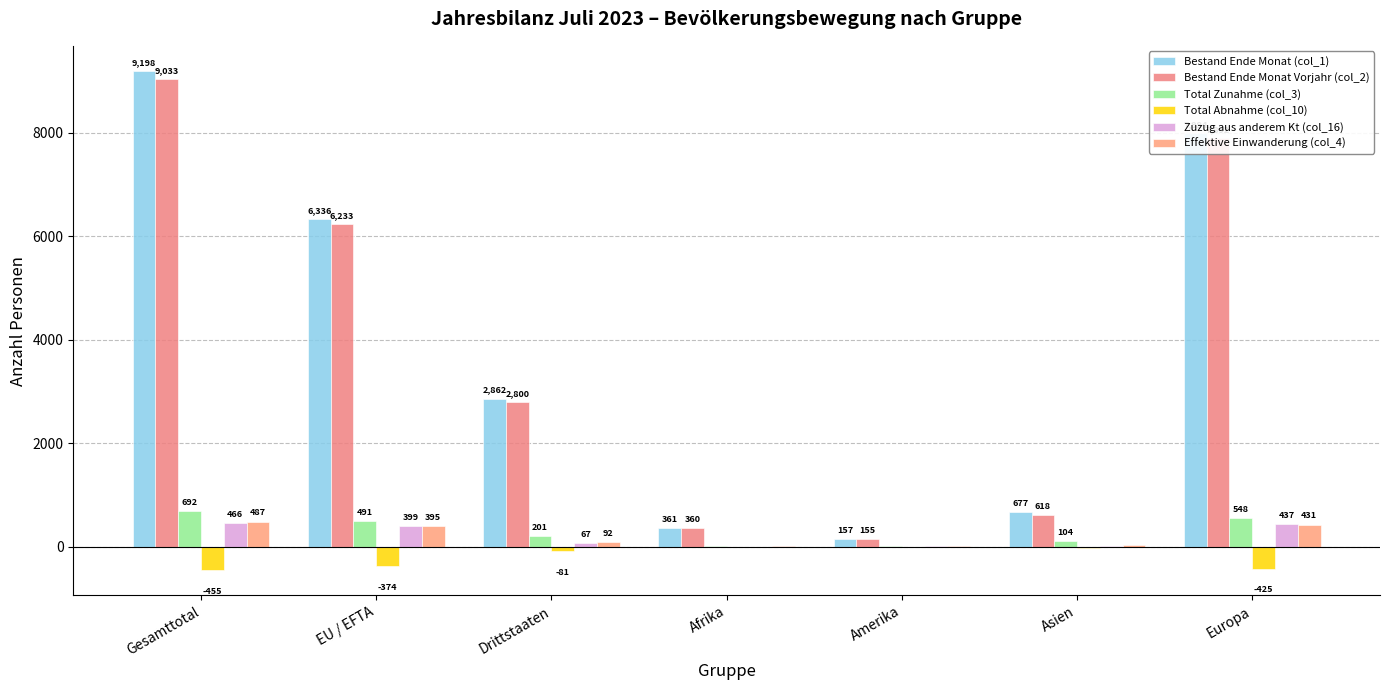

List the series in order of their peak value, lowest first.

Total Abnahme (col_10), Zuzug aus anderem Kt (col_16), Effektive Einwanderung (col_4), Total Zunahme (col_3), Bestand Ende Monat Vorjahr (col_2), Bestand Ende Monat (col_1)